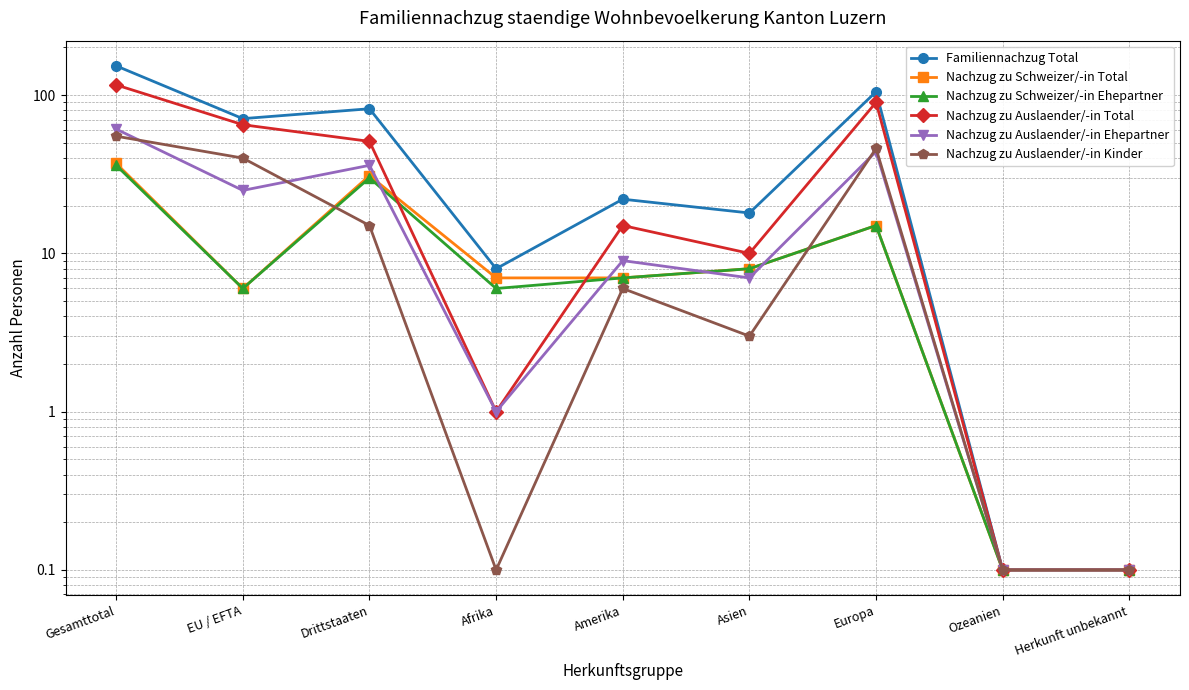

After their last crossing, which series has the higher values: Nachzug zu Schweizer/-in Ehepartner or Nachzug zu Auslaender/-in Total?

Nachzug zu Auslaender/-in Total